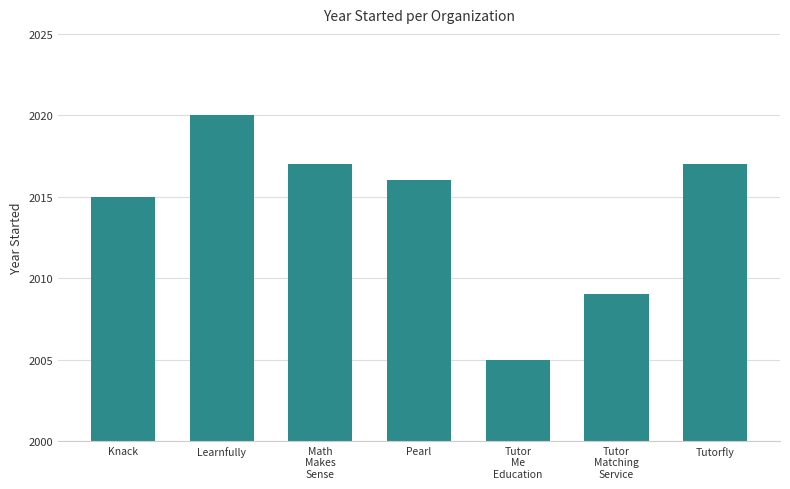

What is the ratio of the value at Math
Makes
Sense to the value at Pearl?

1.0